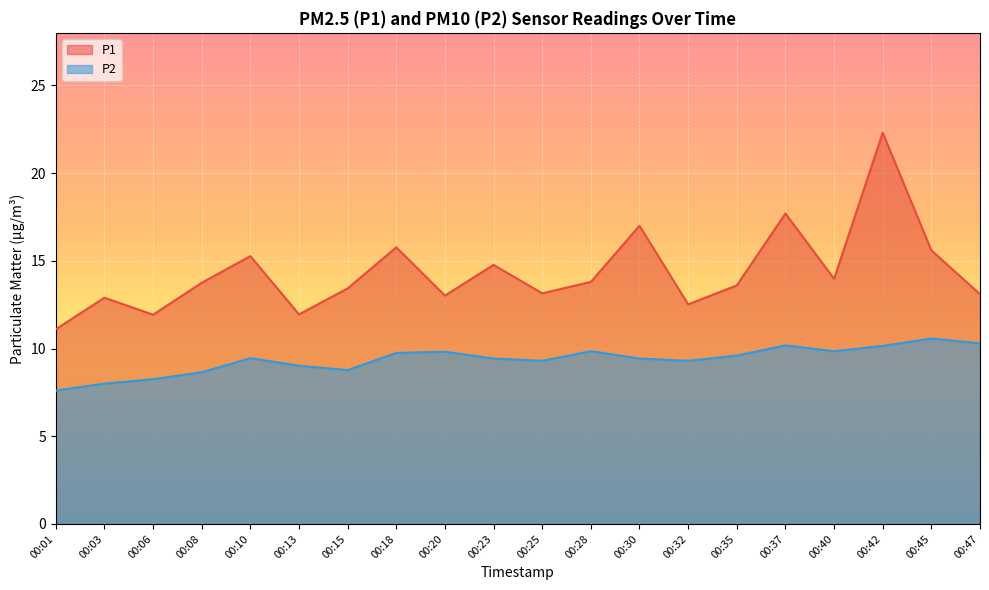

True or false: P2 and P1 intersect in this chart.

False